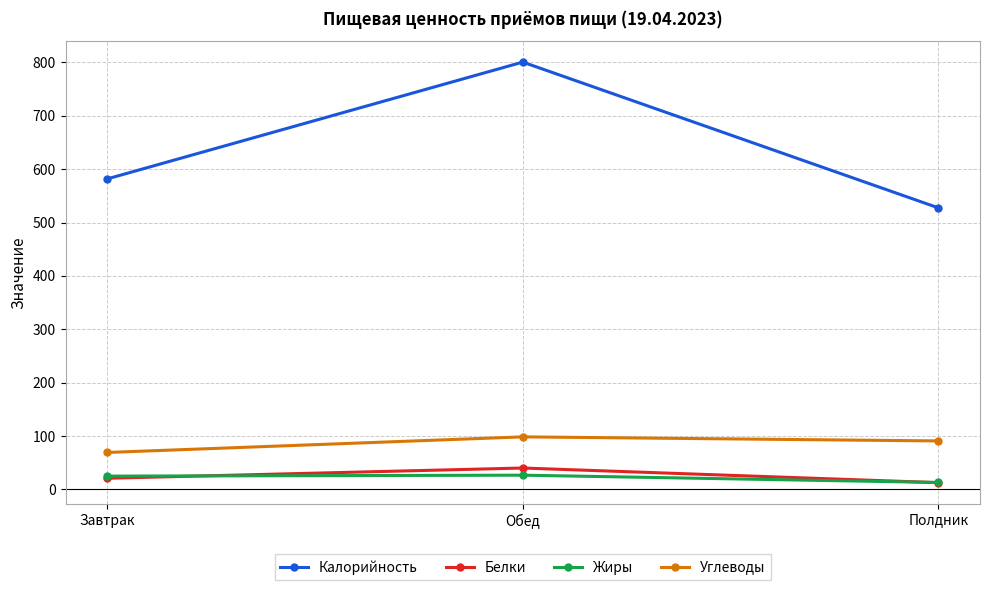

What is the value of the Калорийность point at the 1st from the left?

581.7